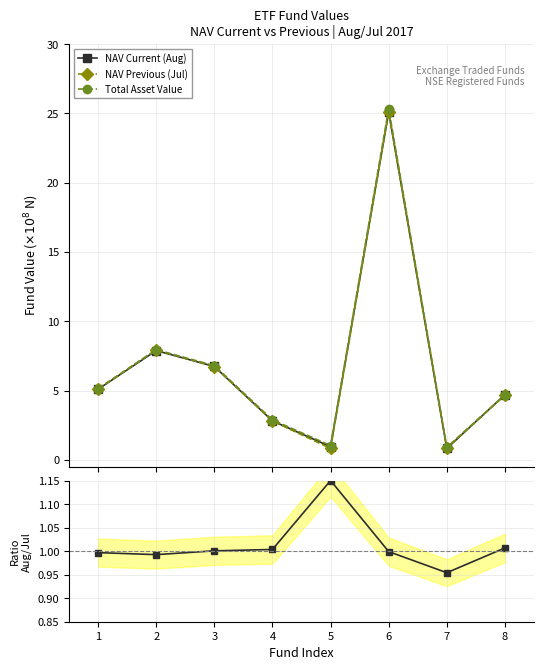

How many values in the NAV Current (Aug) series exceed 5?

4